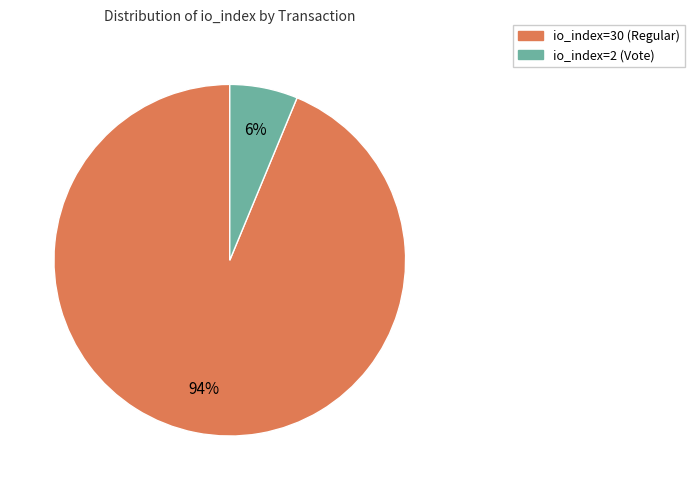

Which slice is the largest?

io_index=30 (Regular)